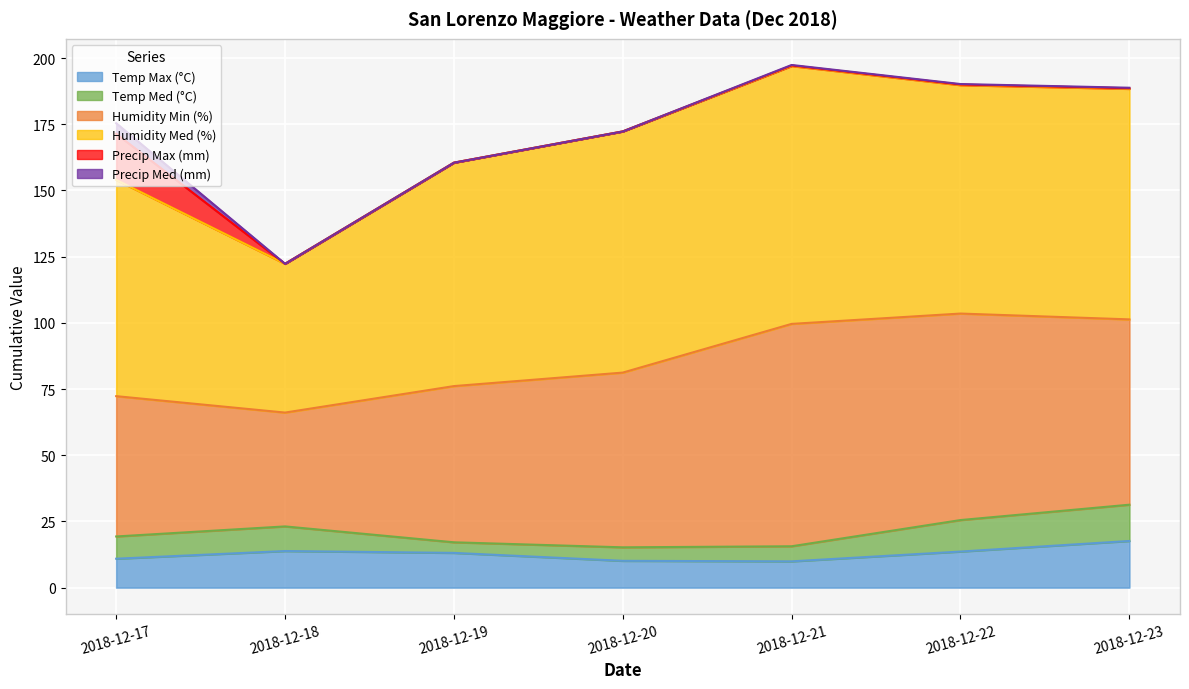

In Temp Med (°C), how many points are higher than both neighbors (excluding endpoints)?

1